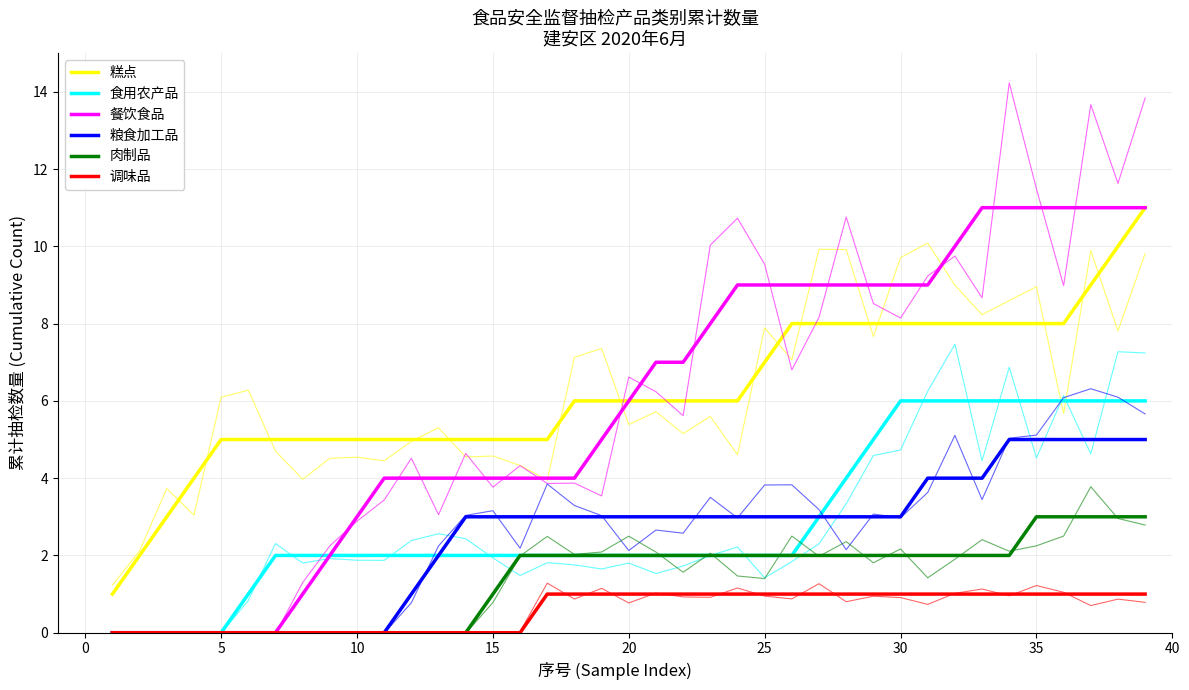

Is it true that 餐饮食品 equals 15 at 28?

False